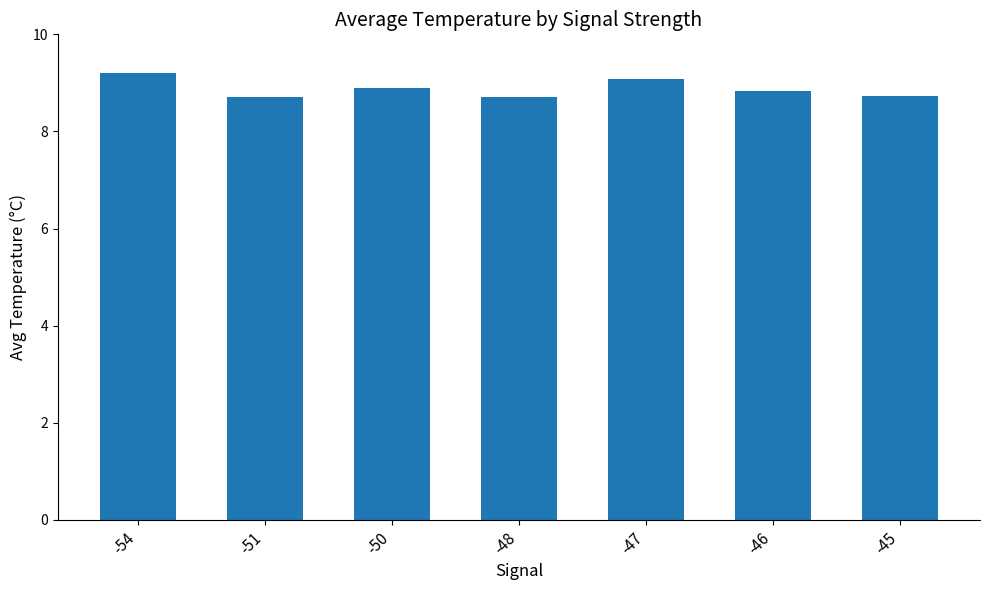

What is the approximate value at -50?

8.9